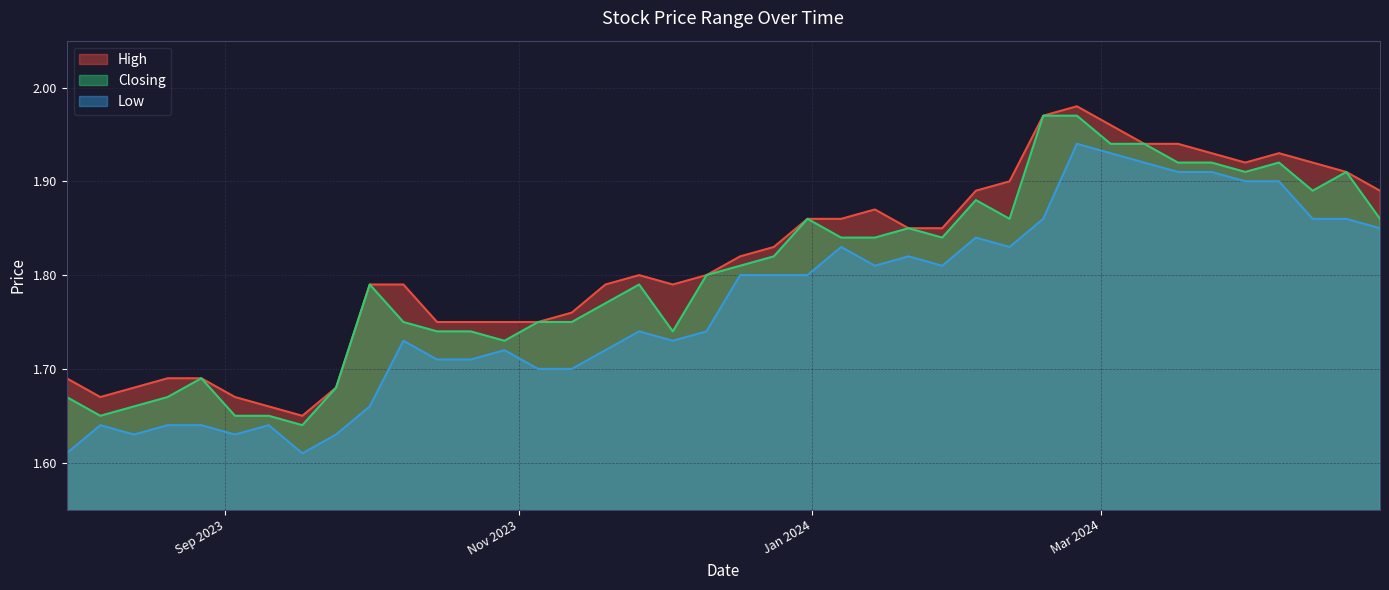

True or false: Low and High intersect in this chart.

False